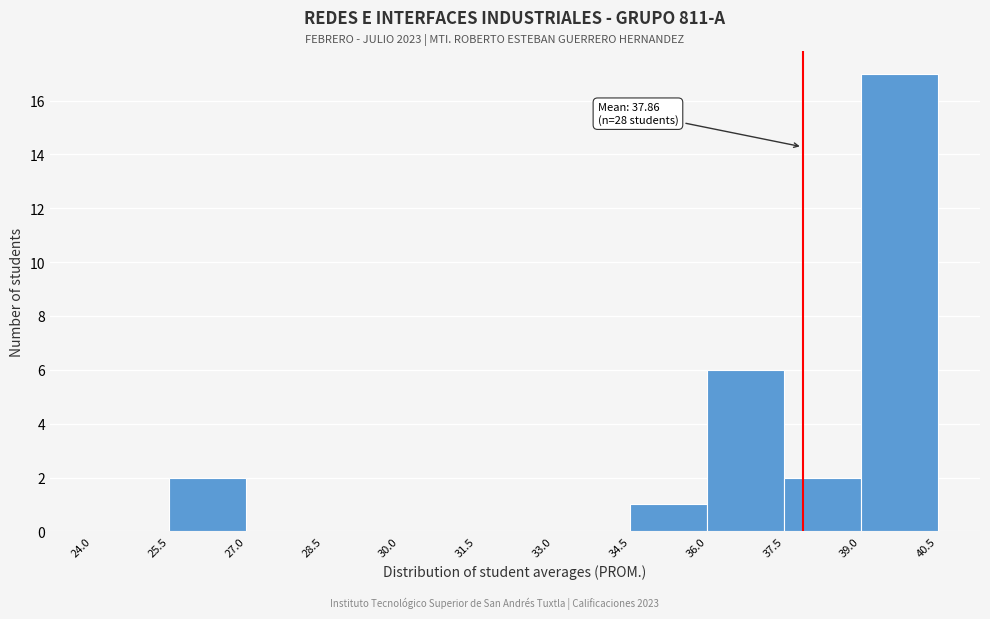

Over which range of the x-axis is the bar tallest?

39.0 to 40.5